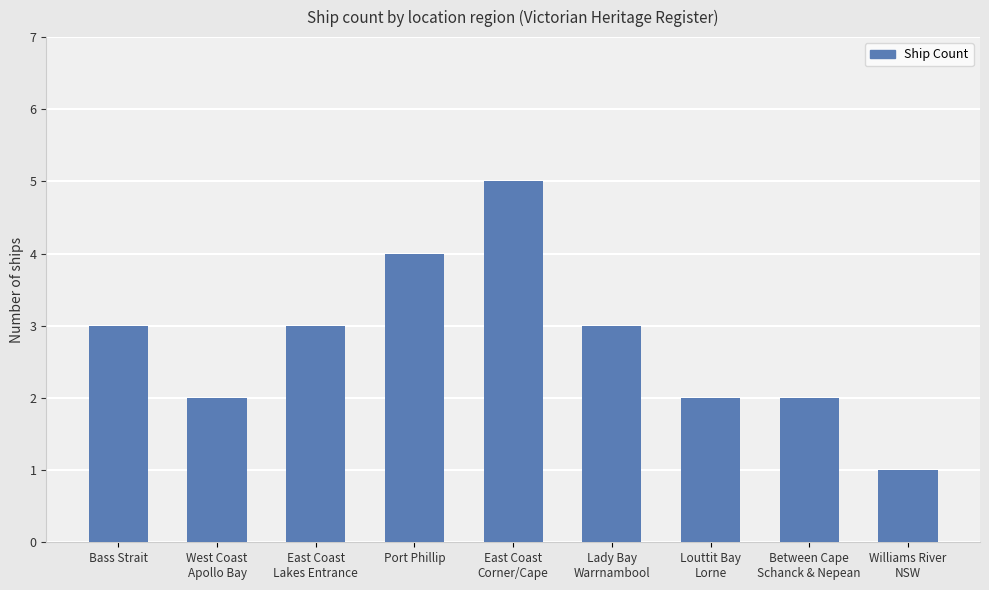

What is the greatest value displayed?

5